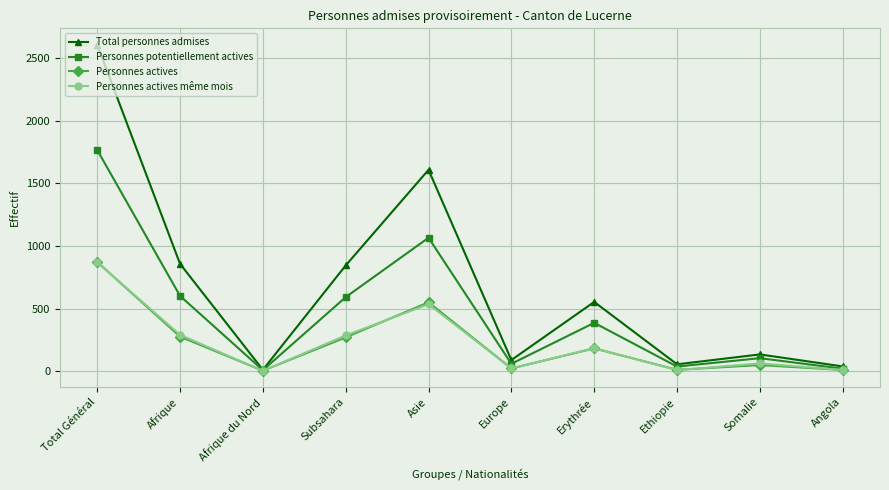

Which series changed the most between Afrique du Nord and Erythrée?

Total personnes admises